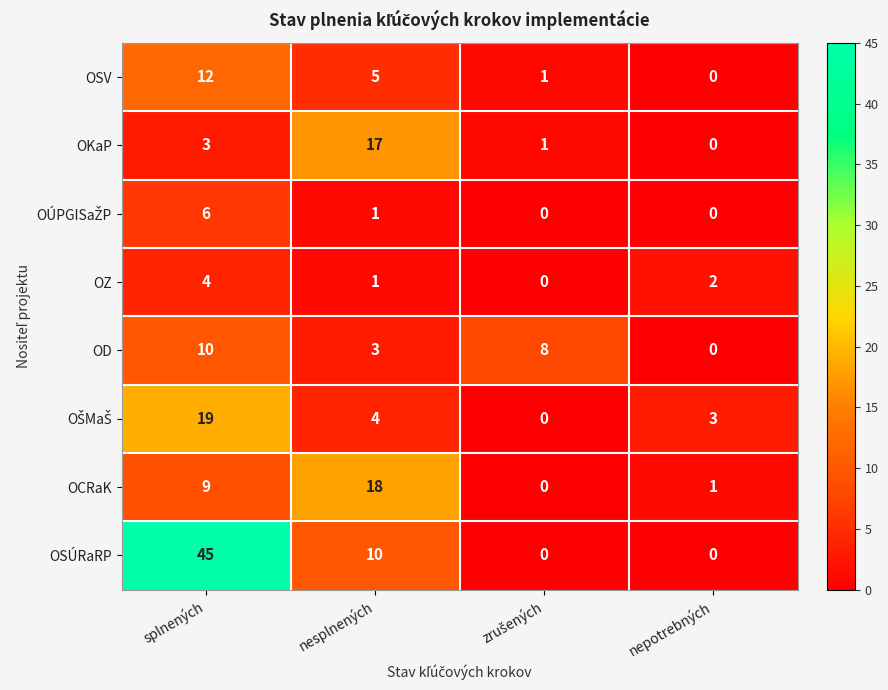

What is the greatest value displayed?

45